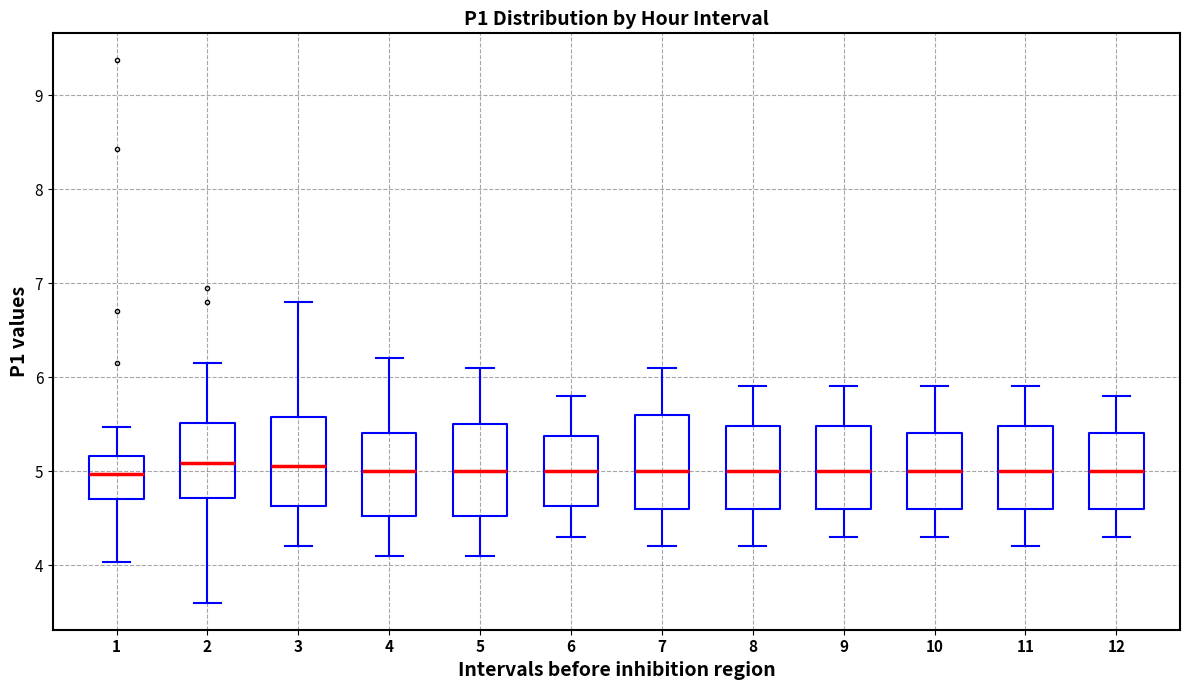

Where does the lower whisker of the box at x = 9 end on the y-axis? The values are not printed on the chart, so give them approximately, as read against the axis.

4.3